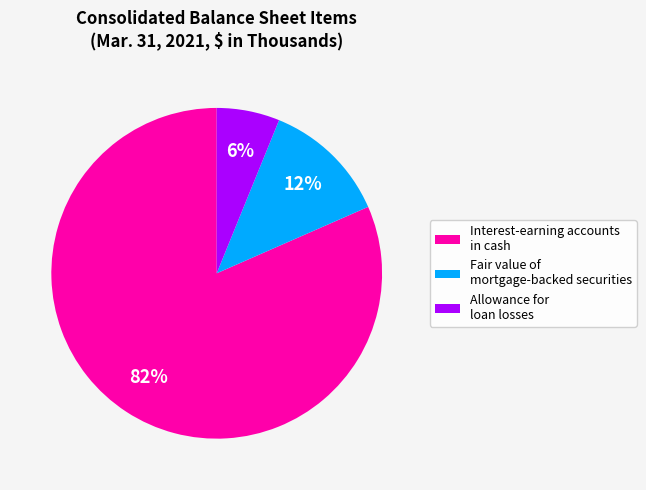

What percentage is the Interest-earning accounts in cash slice, to the nearest percent?

82%